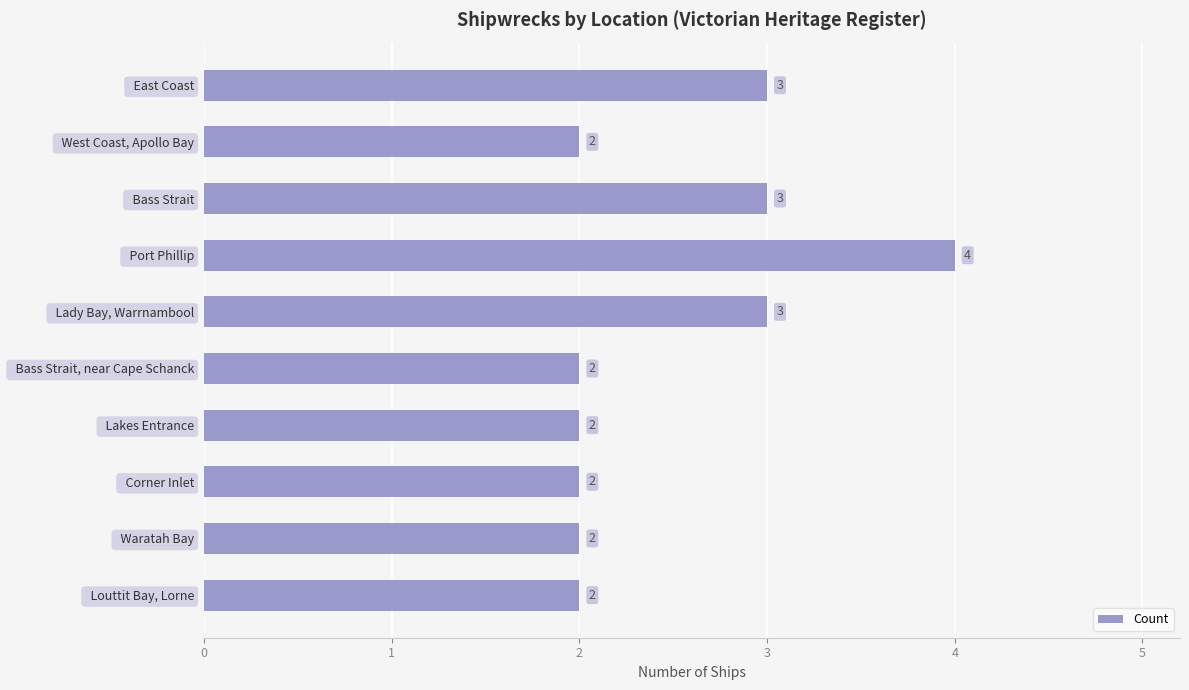

What position from the top is   Waratah Bay?

9